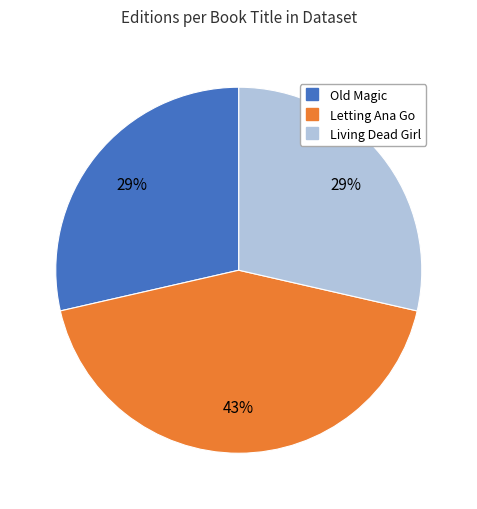

Does any single category account for the majority?

No